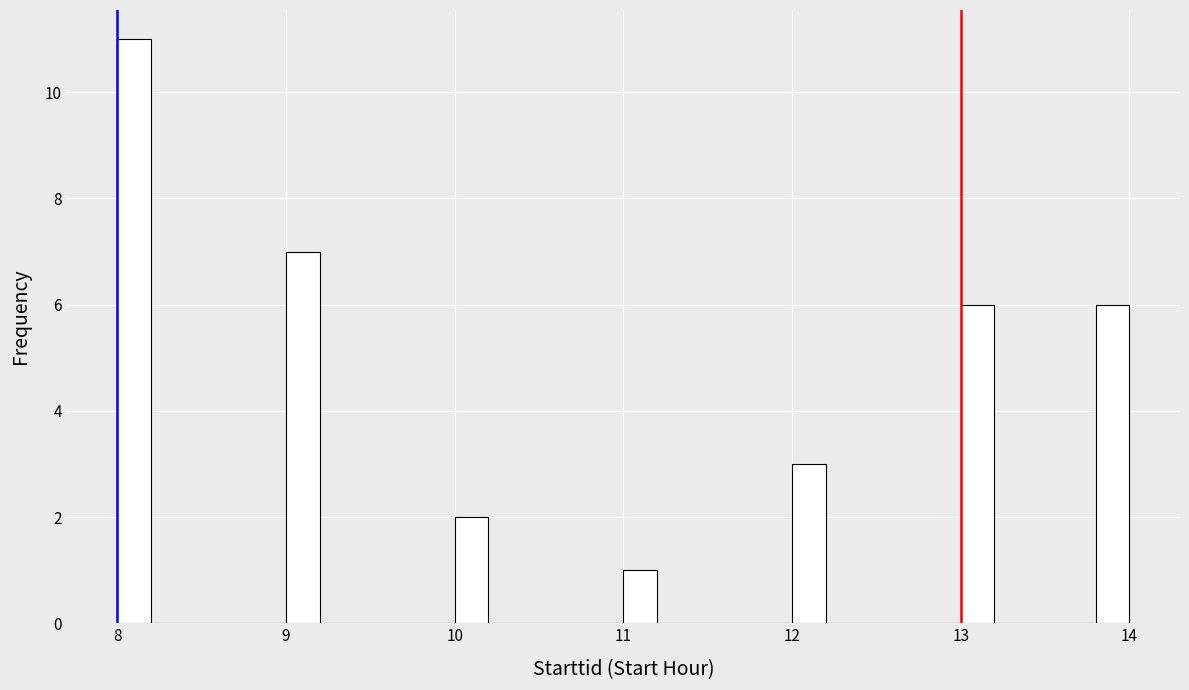

Read against the x-axis, roughly where is the centre of the tallest bar?

8.1